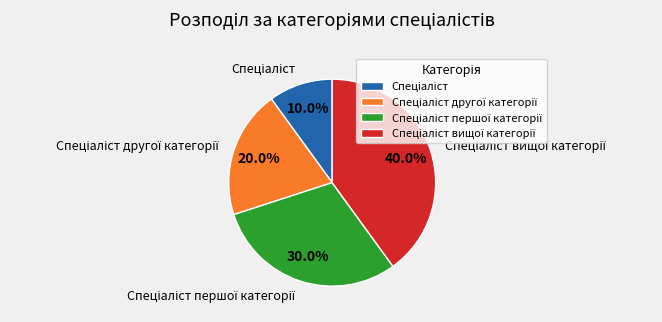

Count the number of slices in the pie.

4